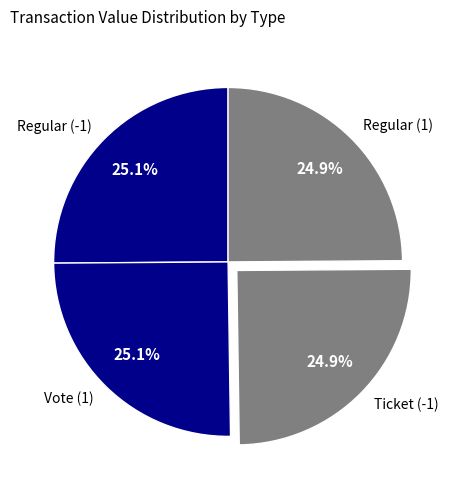

The Regular (-1) slice represents 25% of the pie. True or false?

True